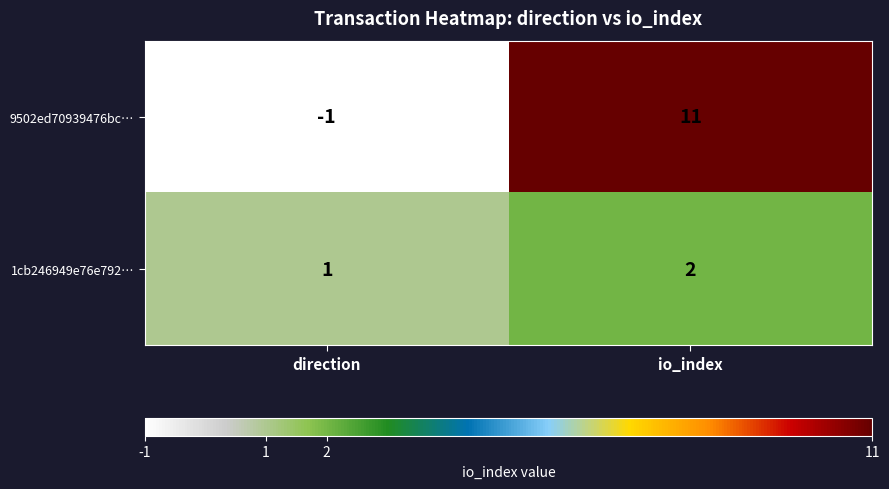

How many distinct data groups are displayed?

2